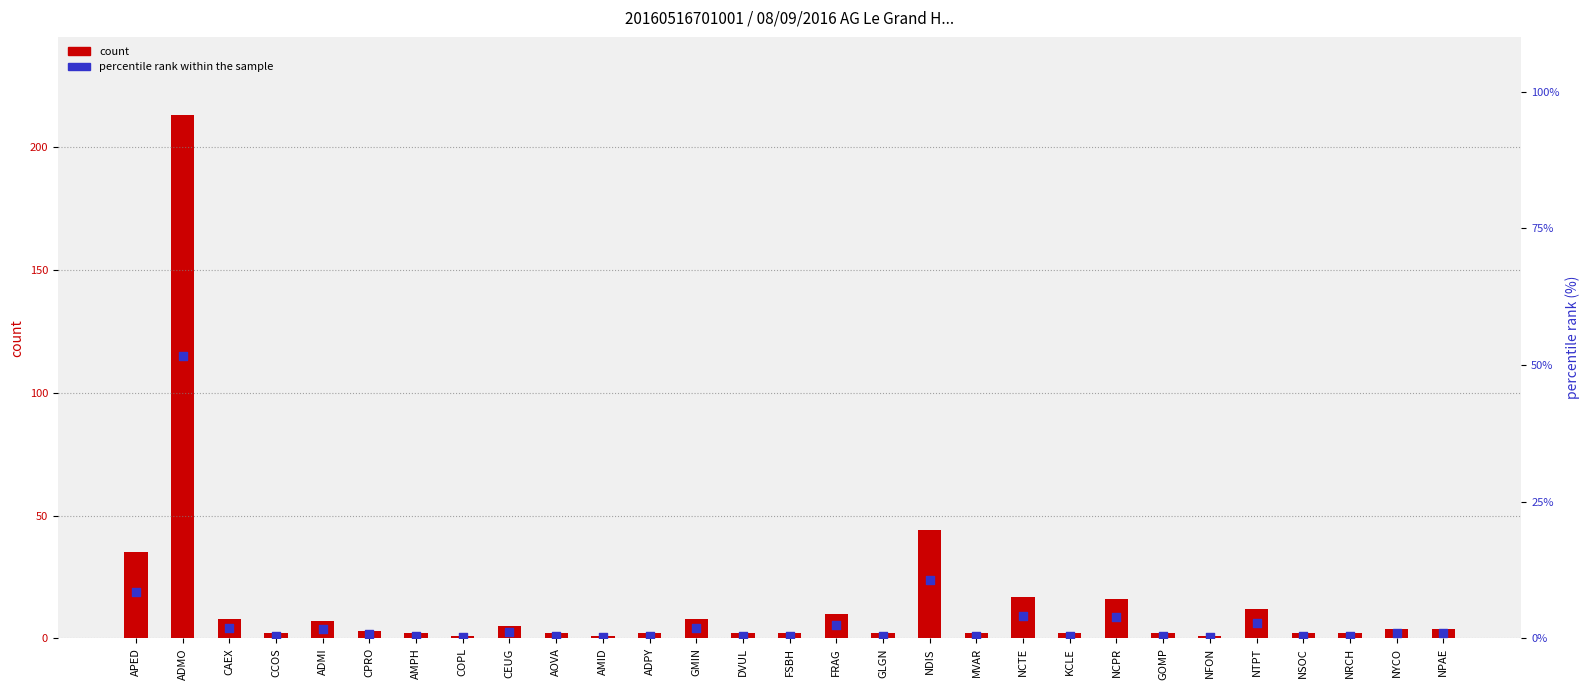

Is the value of count at NTPT greater than the value of percentile rank within the sample at APED?

Yes